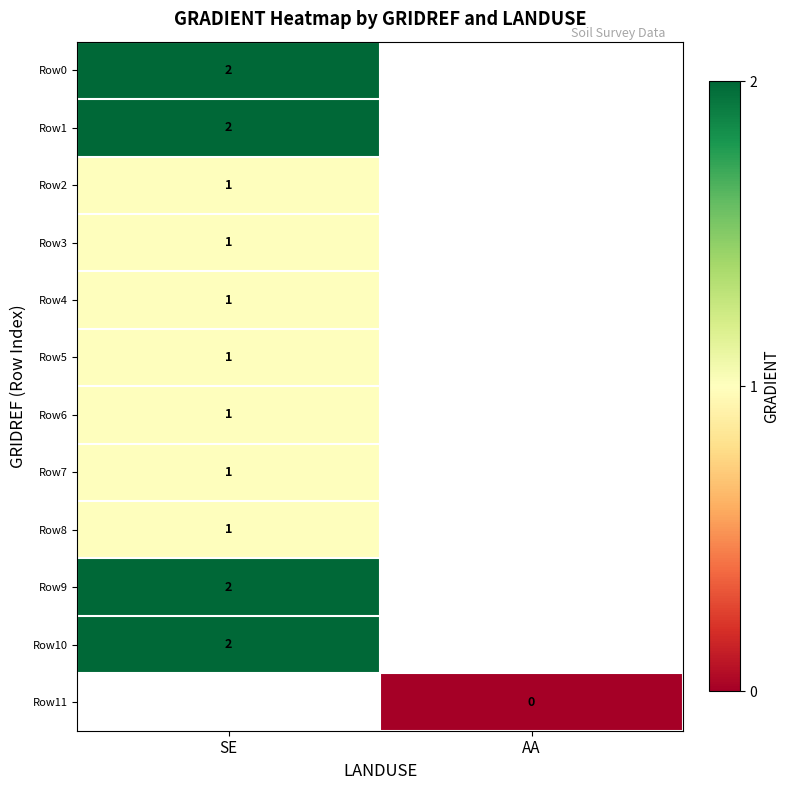

The Row2 series shows 1 at SE. True or false?

True